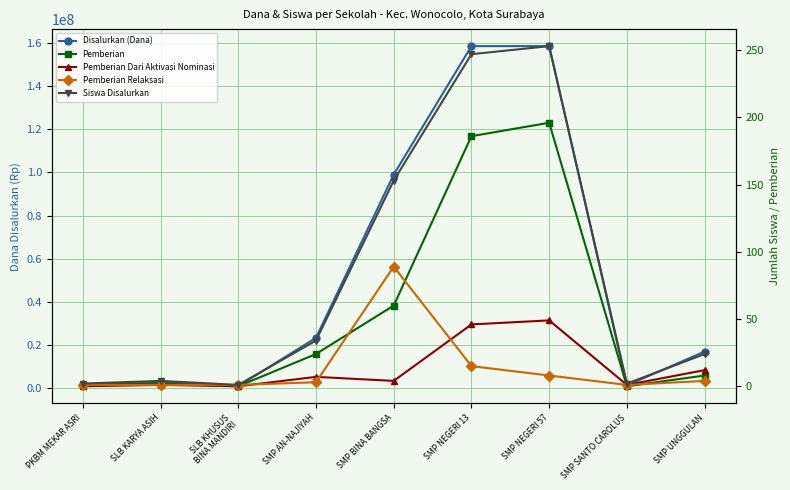

True or false: Disalurkan (Dana) and Pemberian cross at least once.

False